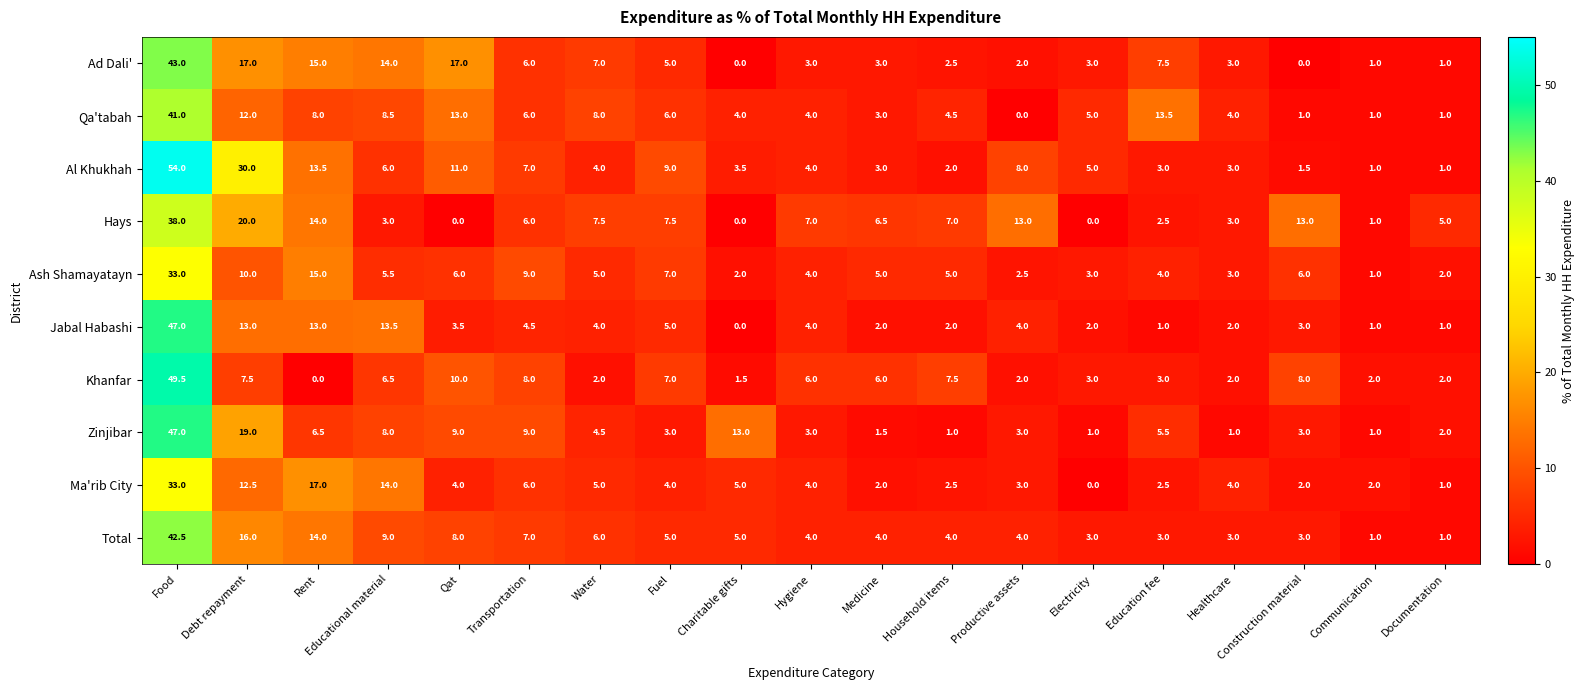

Where is Ma'rib City nearest to the value 16?

Rent